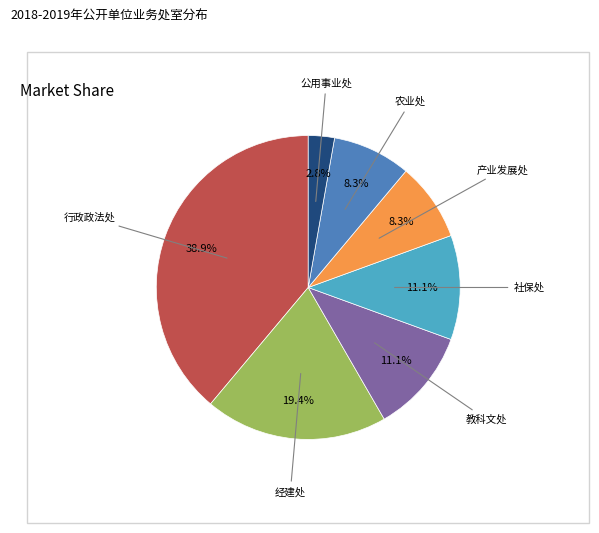

Does any single category account for the majority?

No